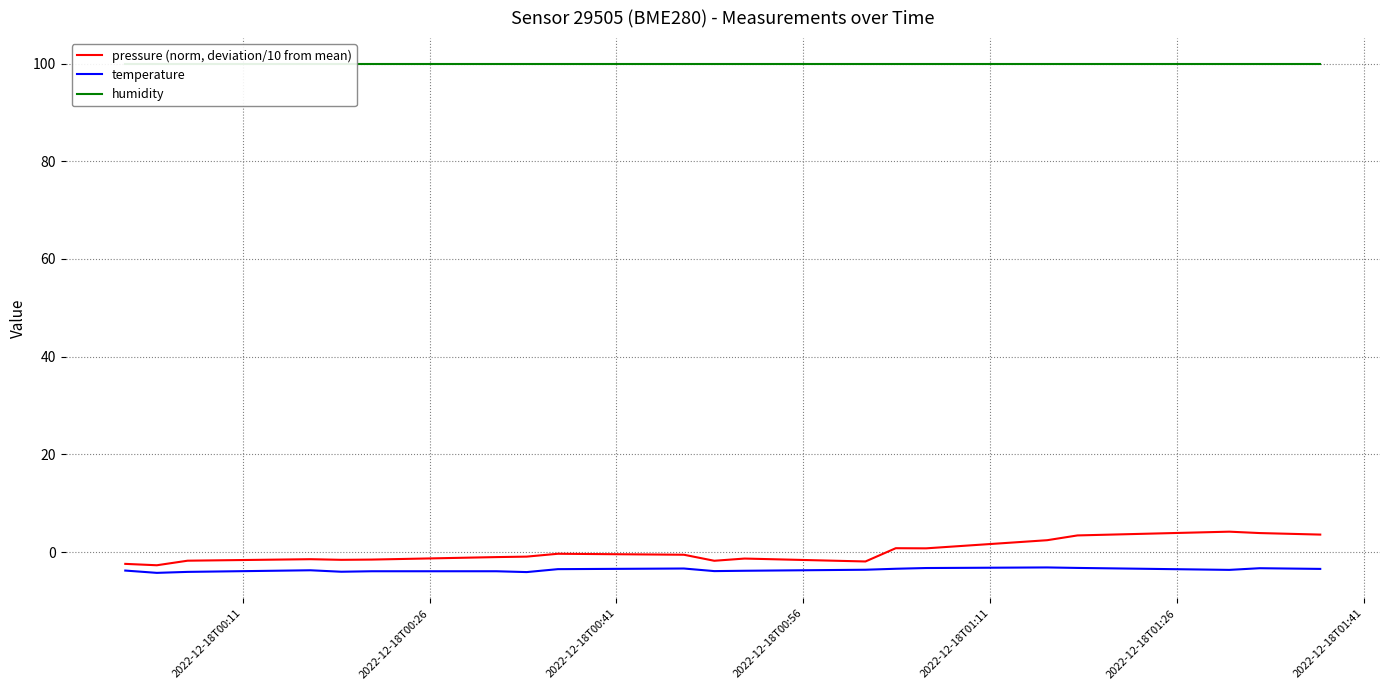

What is the lowest value of the pressure (norm, deviation/10 from mean) series?

-2.7